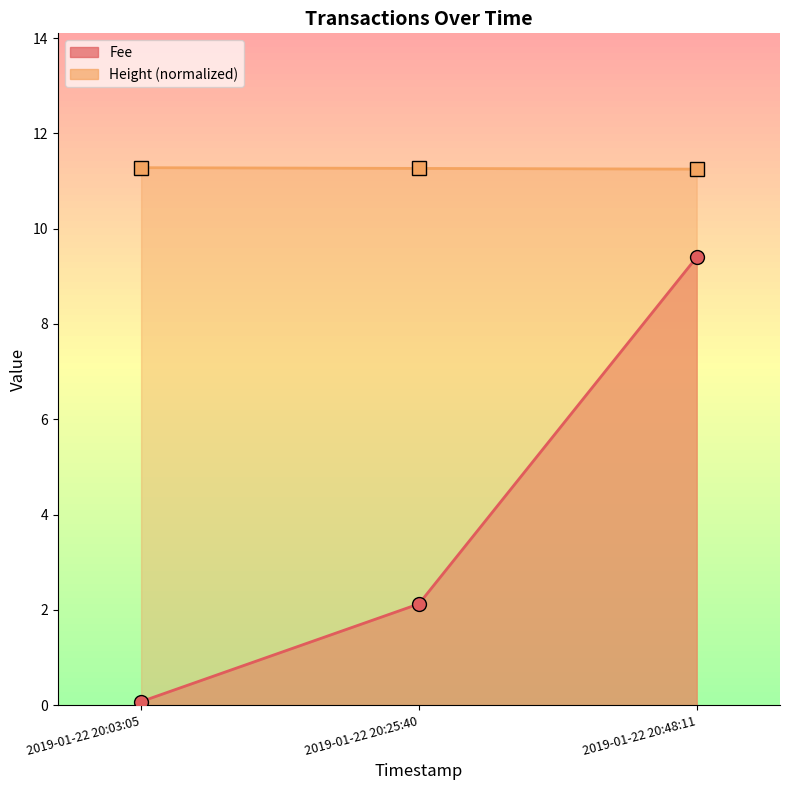

How many categories are shown in the chart?

3